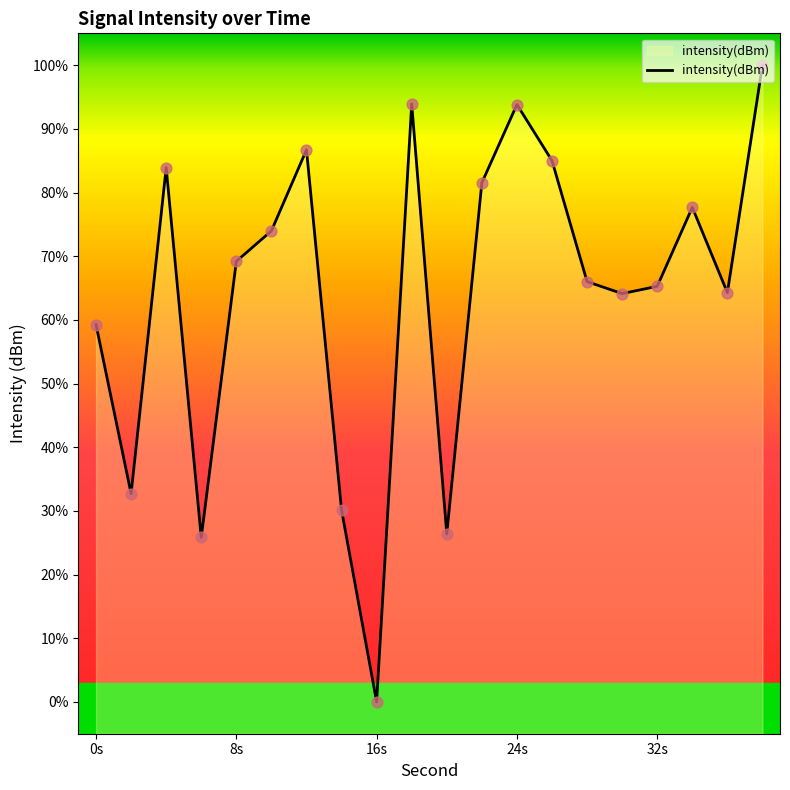

Approximately how many times larger is the value at 8s compared to 0s?

1.2